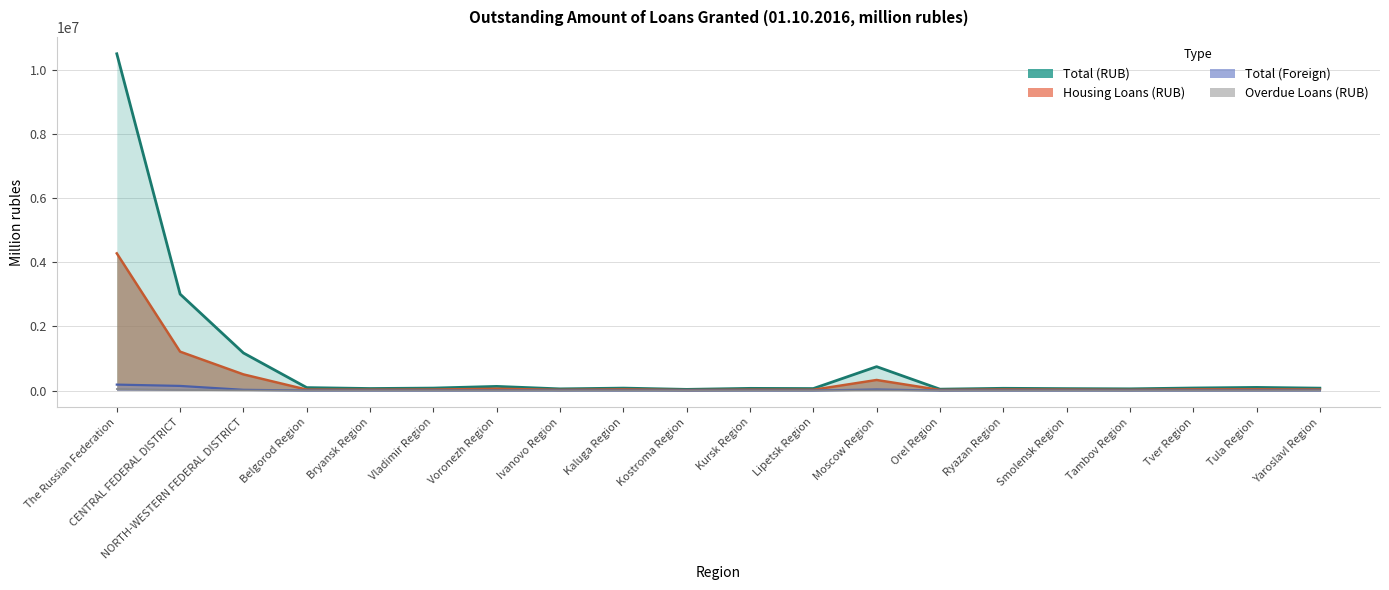

True or false: Total (RUB) and Total (Foreign) intersect in this chart.

False